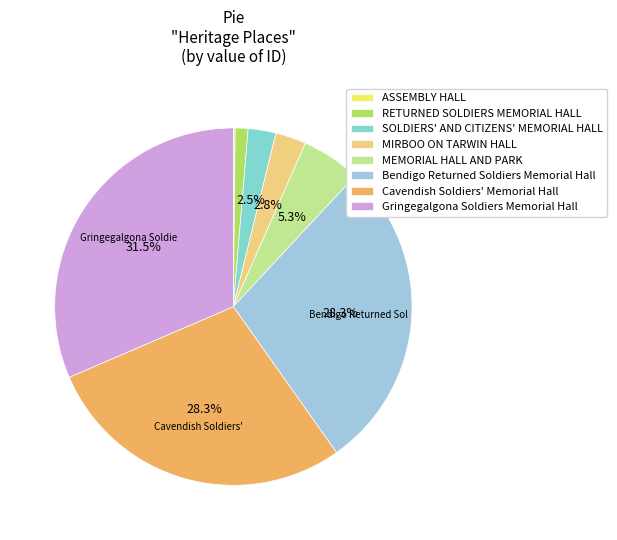

Count the number of slices in the pie.

8